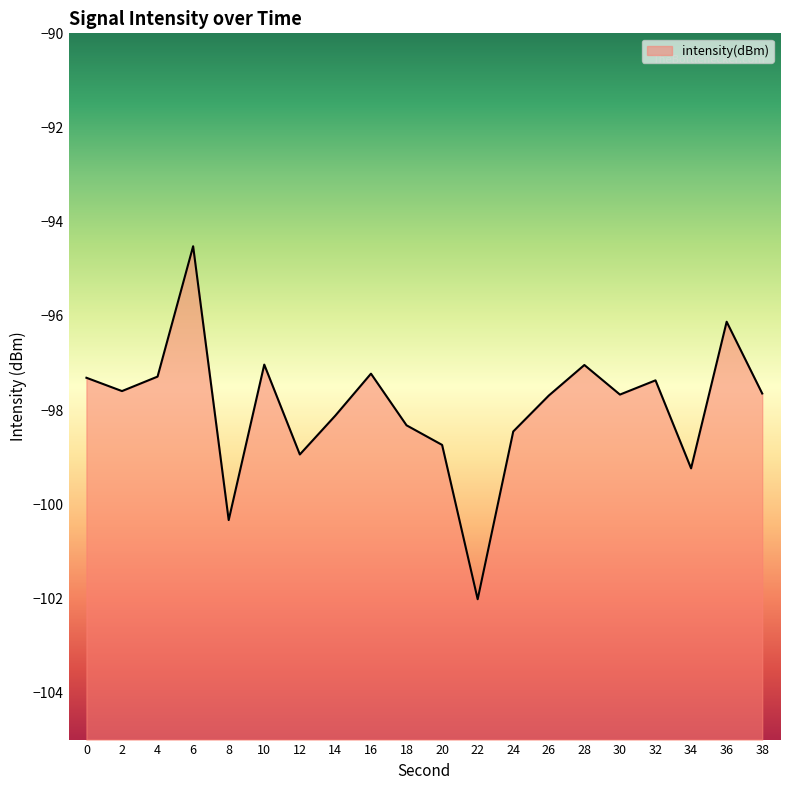

At which category does the data reach its first local valley?

2